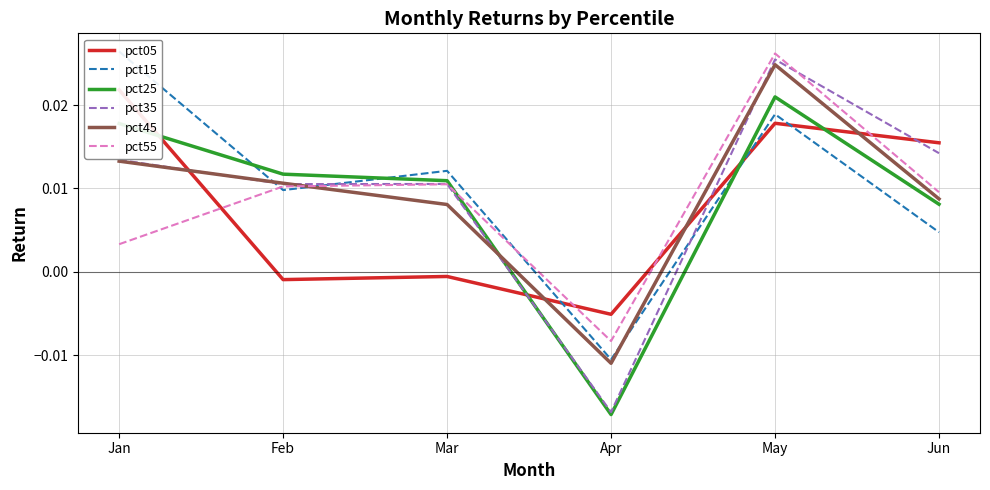

True or false: pct15 has a value of -0.0 at Apr.

False